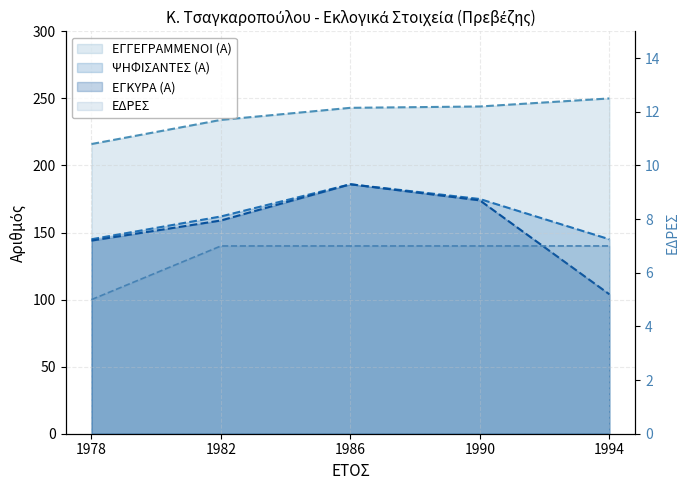

Rank the series by their maximum value, from lowest to highest.

ΕΔΡΕΣ, ΨΗΦΙΣΑΝΤΕΣ (Α), ΕΓΚΥΡΑ (Α), ΕΓΓΕΓΡΑΜΜΕΝΟΙ (Α)